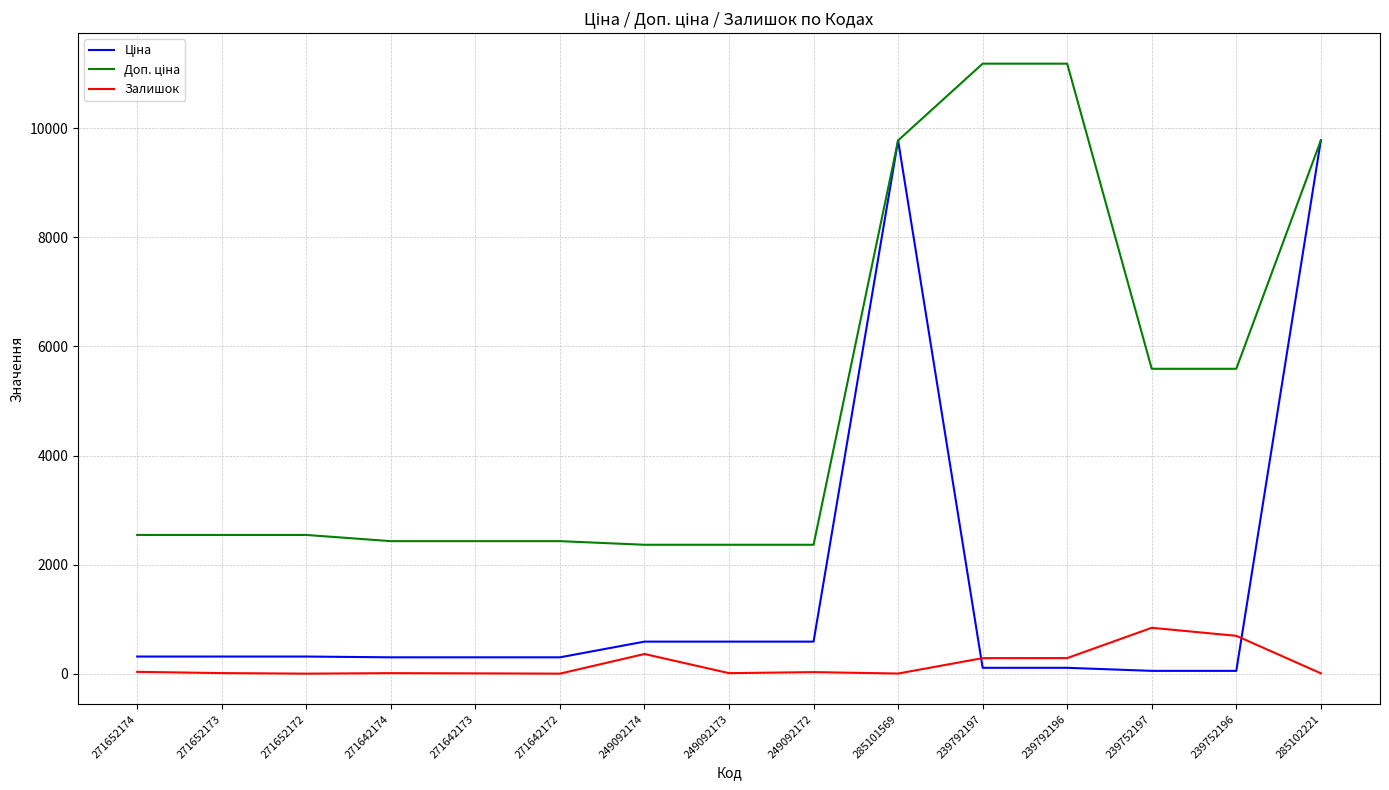

True or false: Залишок has a value of 33.0 at 249092172.

True